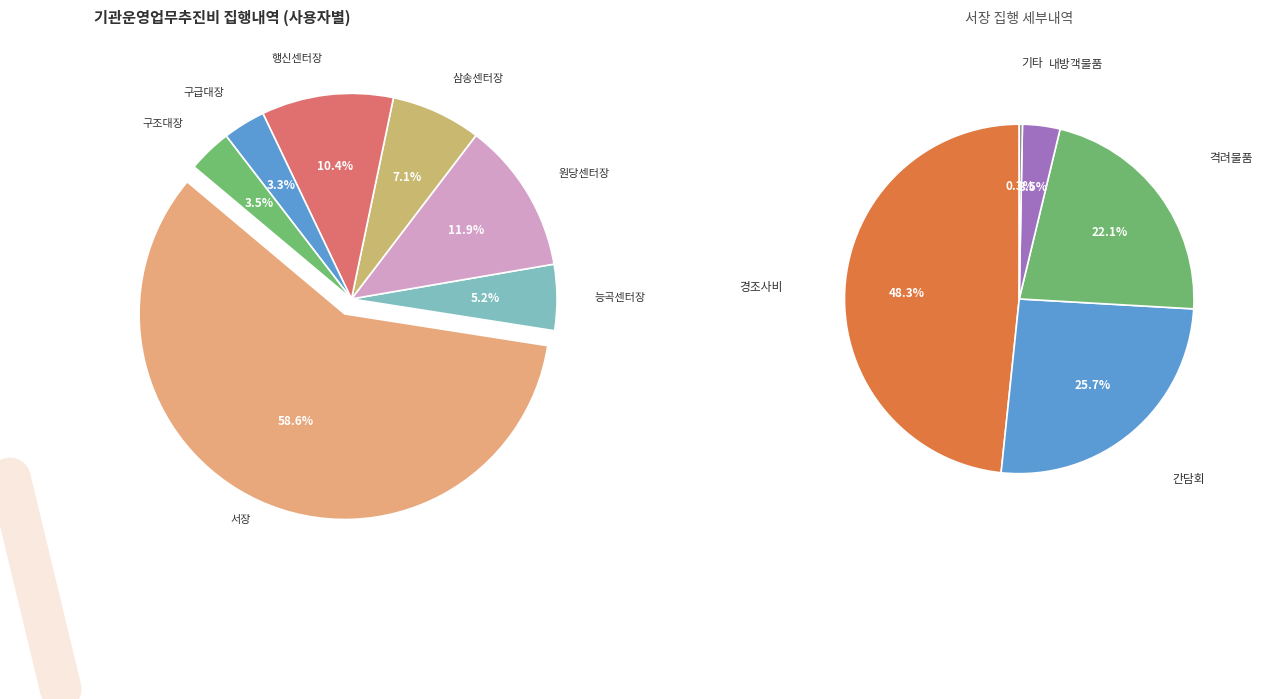

Between 삼송센터장 and 구급대장, which is larger?

삼송센터장